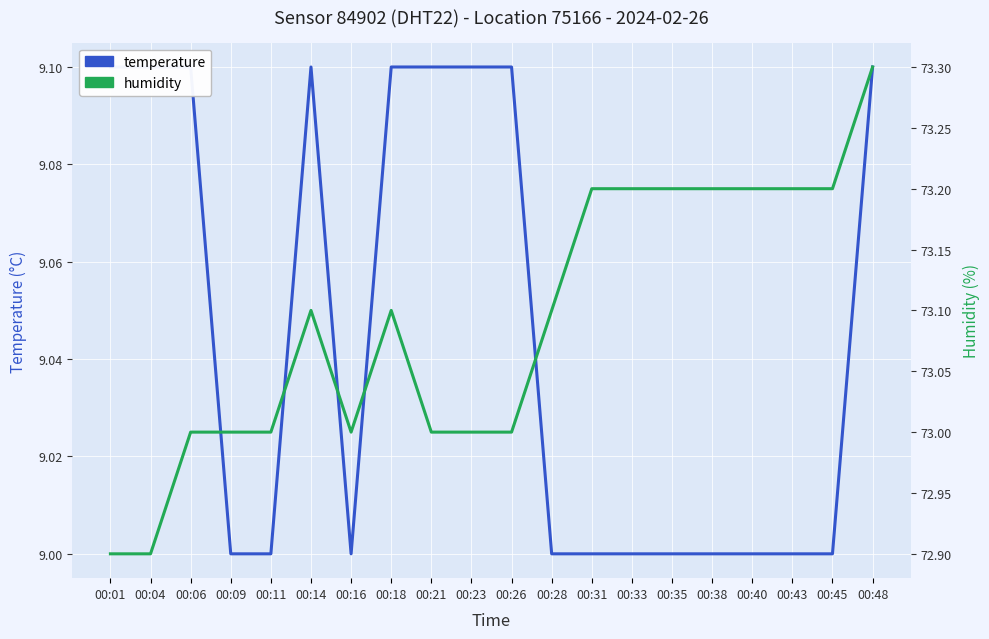

How many values in the humidity series are below 73?

2